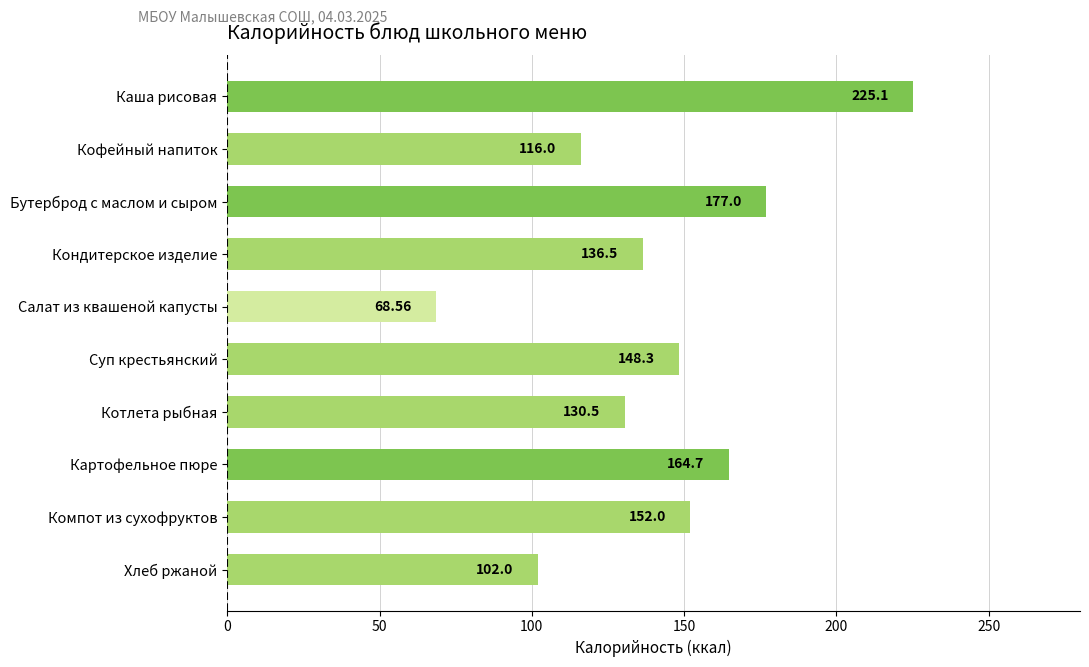

What is the label of the 1st bar from the top?

Каша рисовая